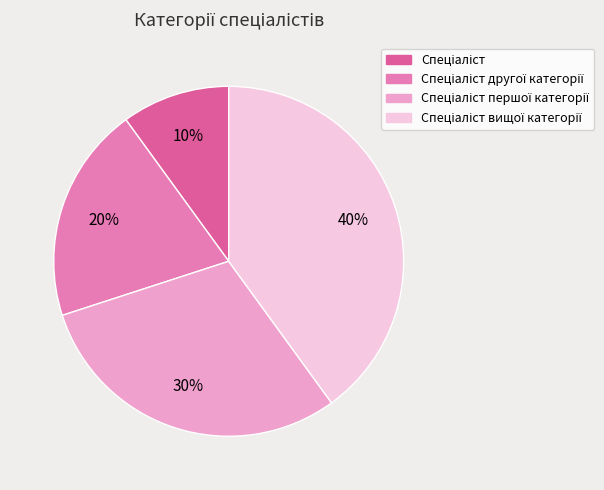

To the nearest percent, what is the difference between the largest and smallest slice percentages?

30%